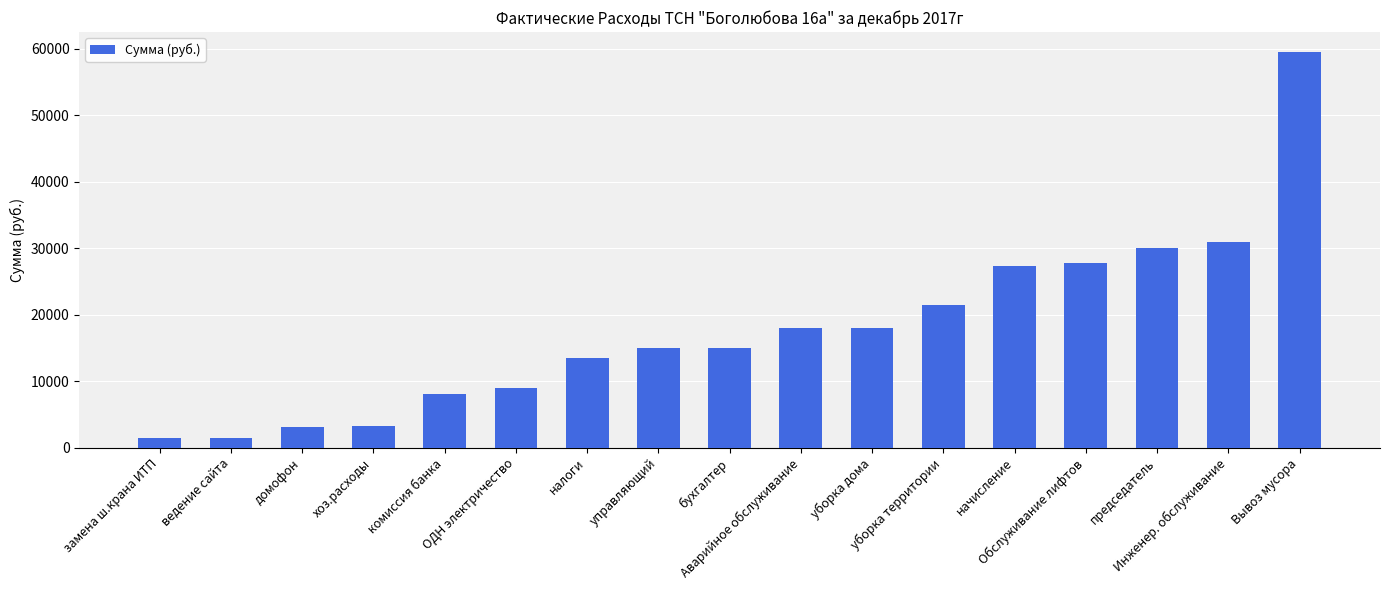

How many series are shown in this chart?

1